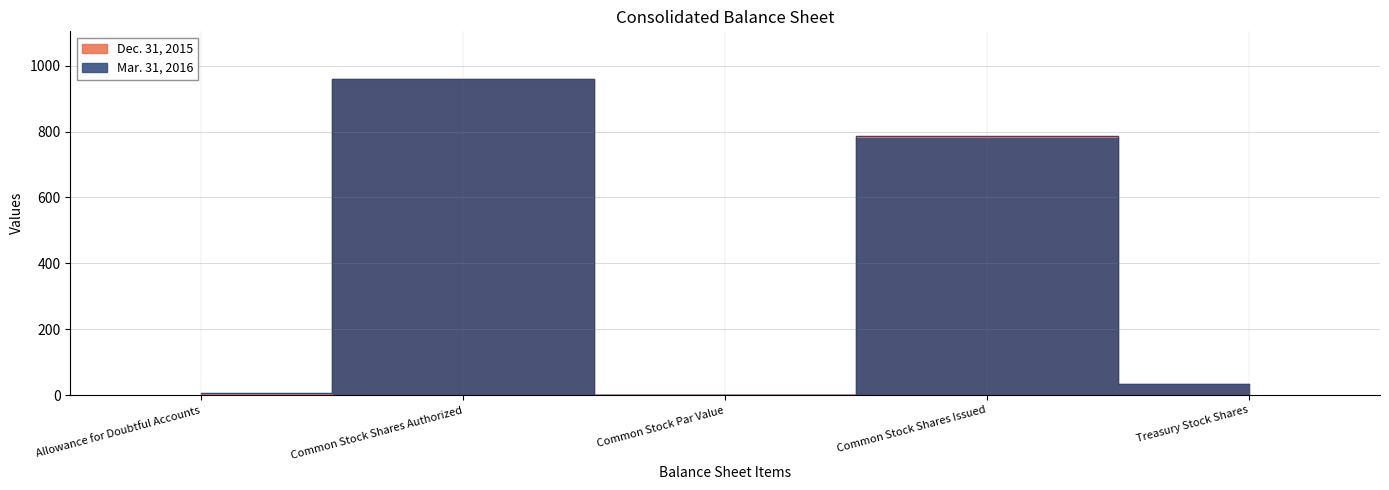

At which label does Dec. 31, 2015 first exceed 35?

Common Stock Shares Authorized